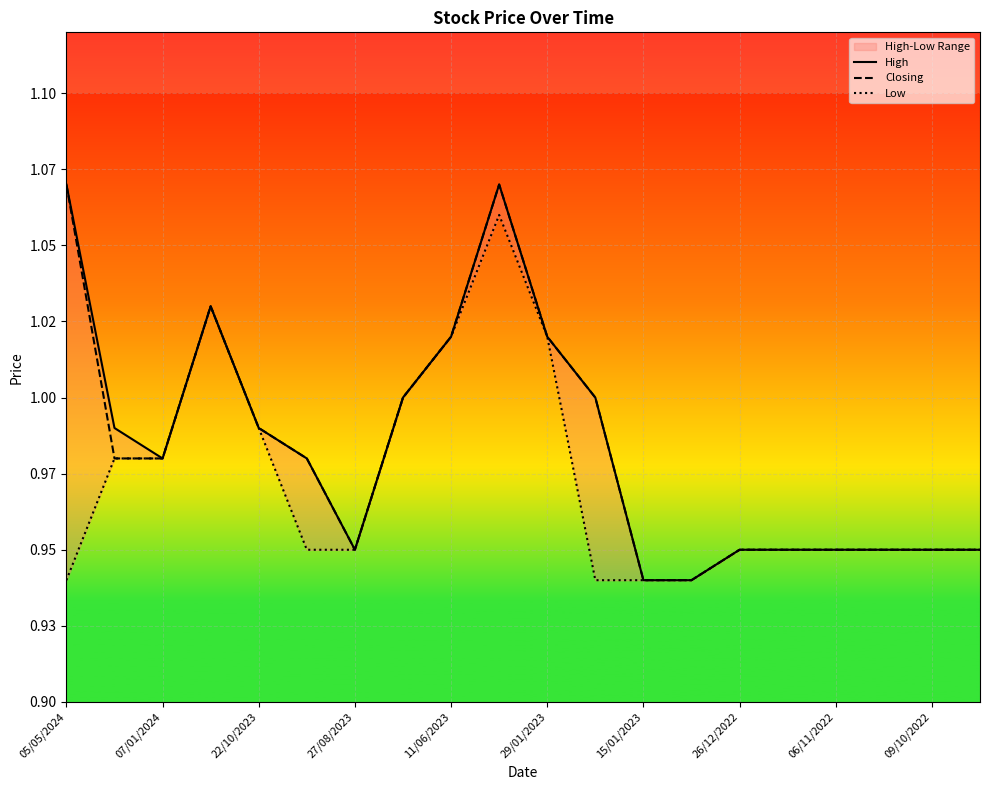

List the series in order of their peak value, highest first.

High, Closing, Low